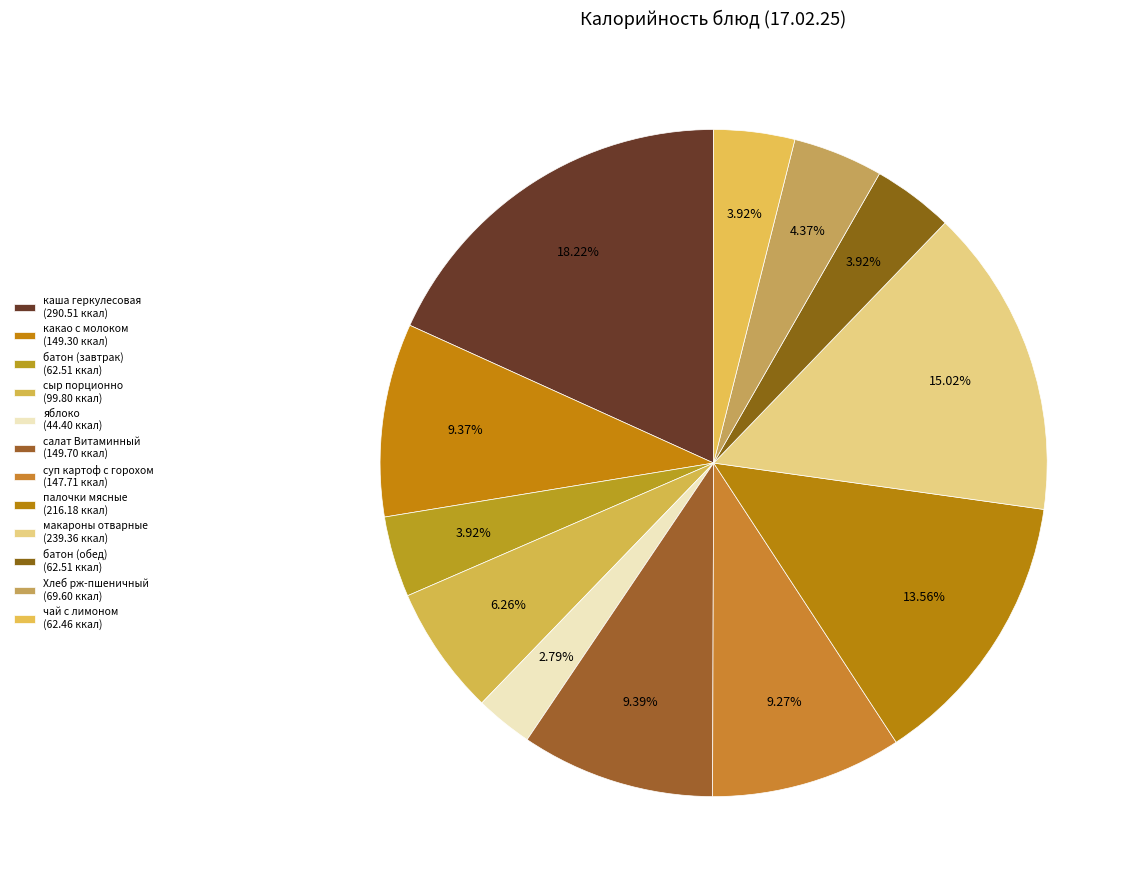

How many segments does this pie chart have?

12